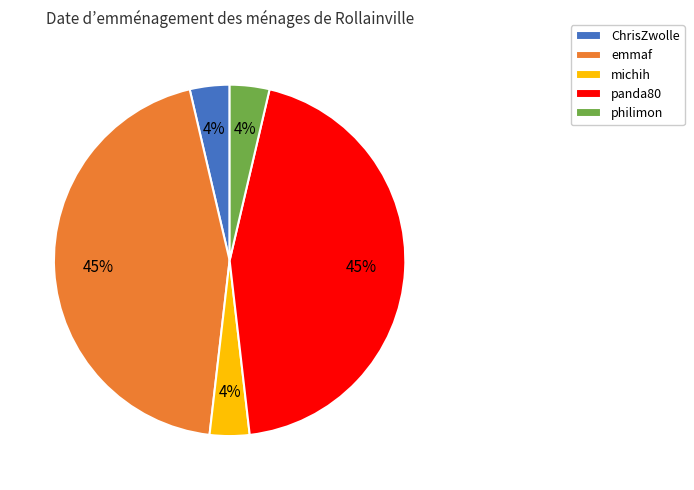

Is panda80 the majority of the pie?

No